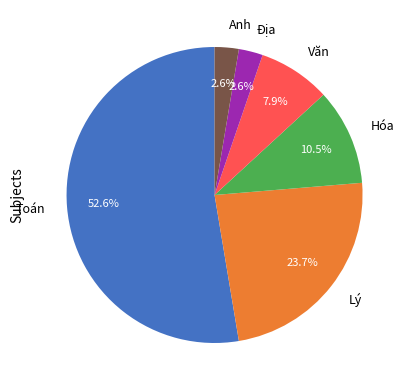

How much of the chart is everything except Văn?

92.1%